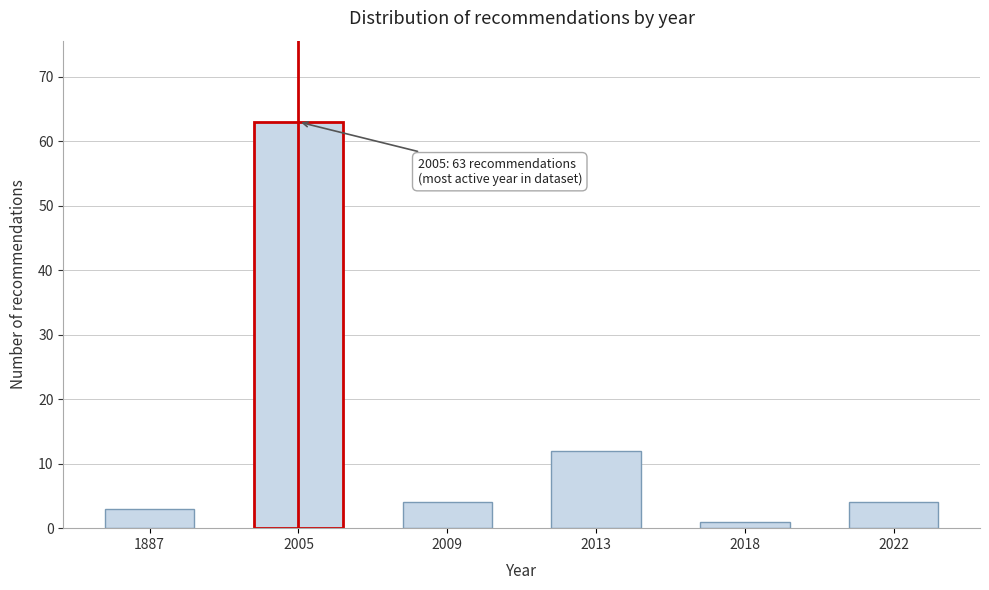

Reading left to right, transcribe all the data shown in this chart.

1887=3	2005=63	2009=4	2013=12	2018=1	2022=4